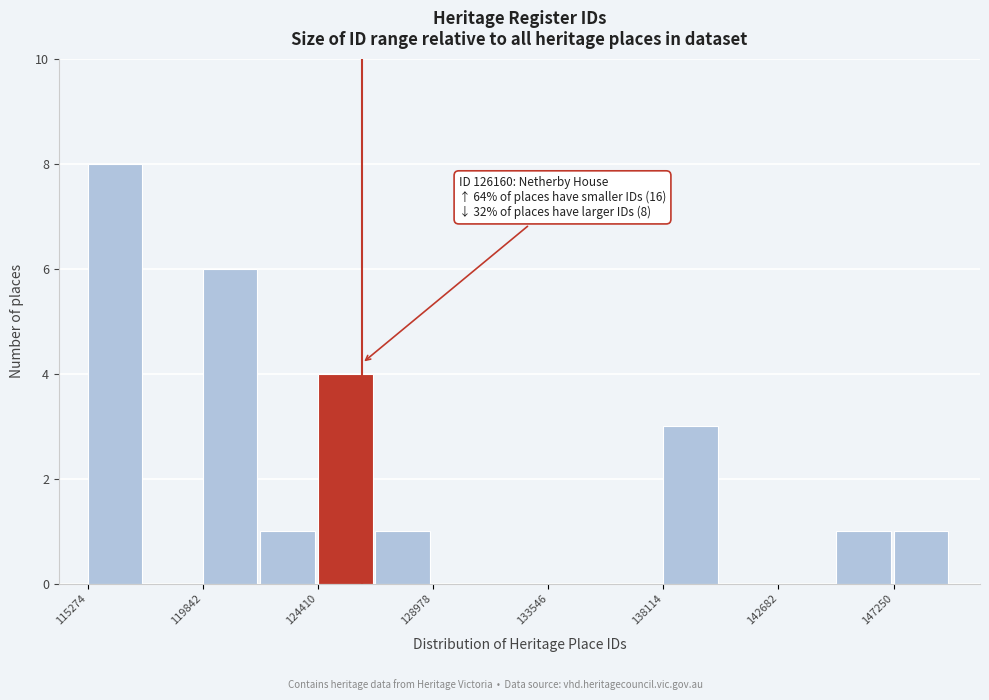

Over which range of the x-axis is the bar tallest?

115500 to 117500